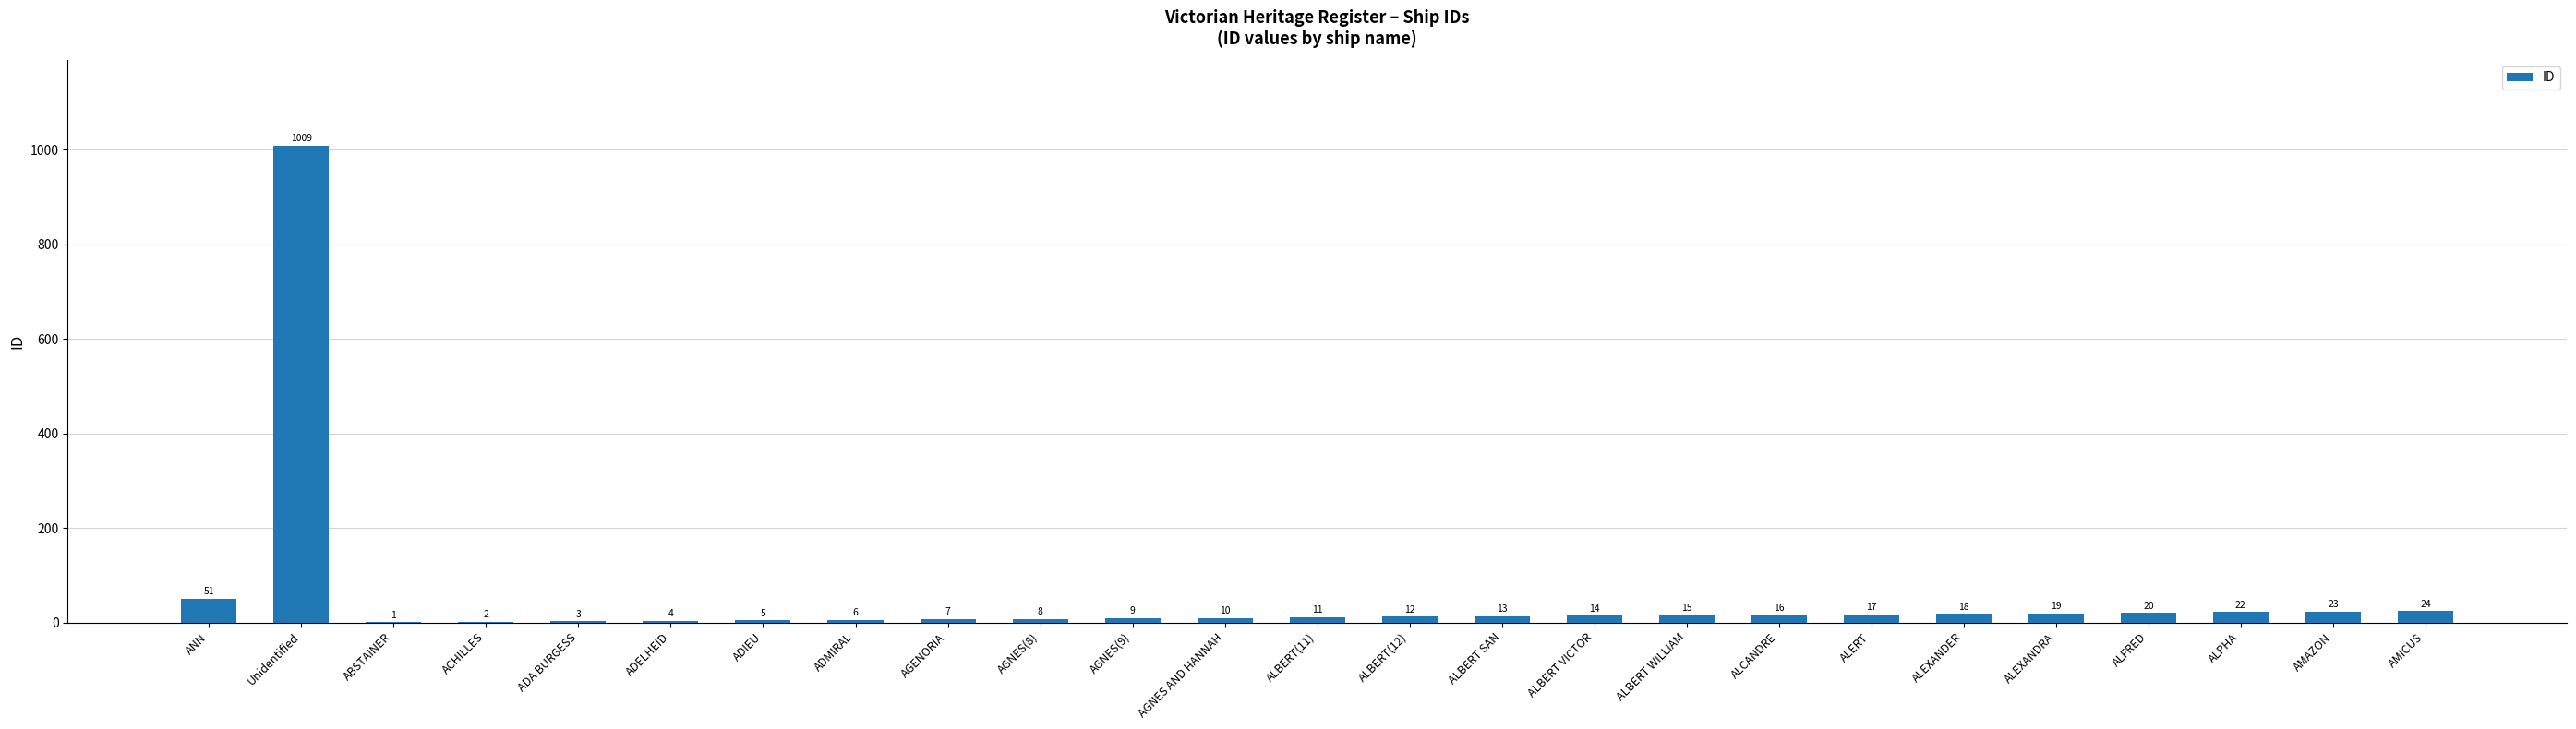

True or false: the data shows 24 at AMICUS.

True